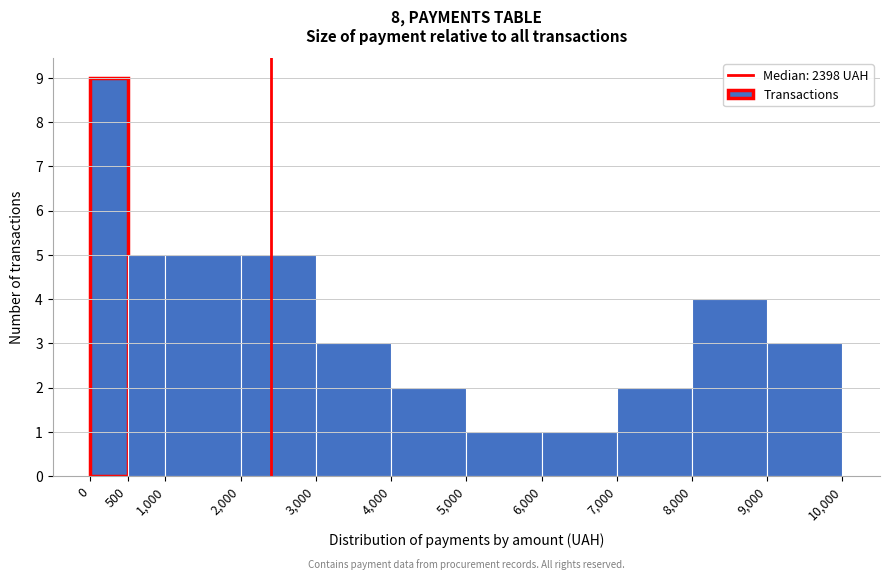

Reading left to right, transcribe this chart: for each bar, give the range it covers on the x-axis and its height. The values are not printed on the chart, so give them approximately, as read against the axis.

0 to 500: 9
500 to 1,000: 5
1,000 to 2,000: 5
2,000 to 3,000: 5
3,000 to 4,000: 3
4,000 to 5,000: 2
5,000 to 6,000: 1
6,000 to 7,000: 1
7,000 to 8,000: 2
8,000 to 9,000: 4
9,000 to 10,000: 3